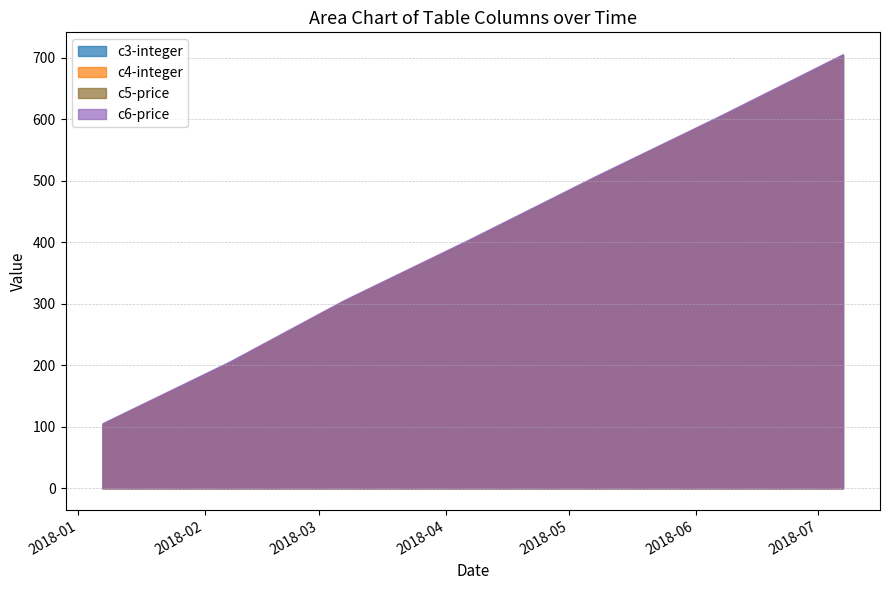

What are all the series names shown in the legend?

c3-integer, c4-integer, c5-price, c6-price